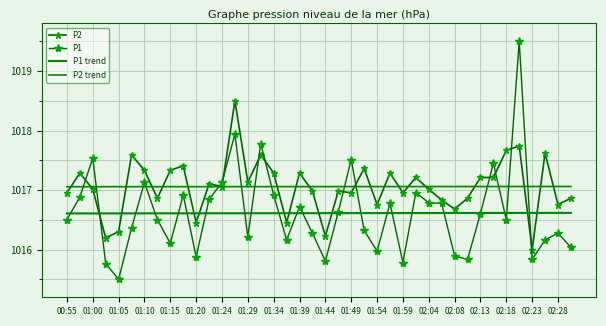

What is the difference between the maximum and minimum values in the P2 series?

2.5